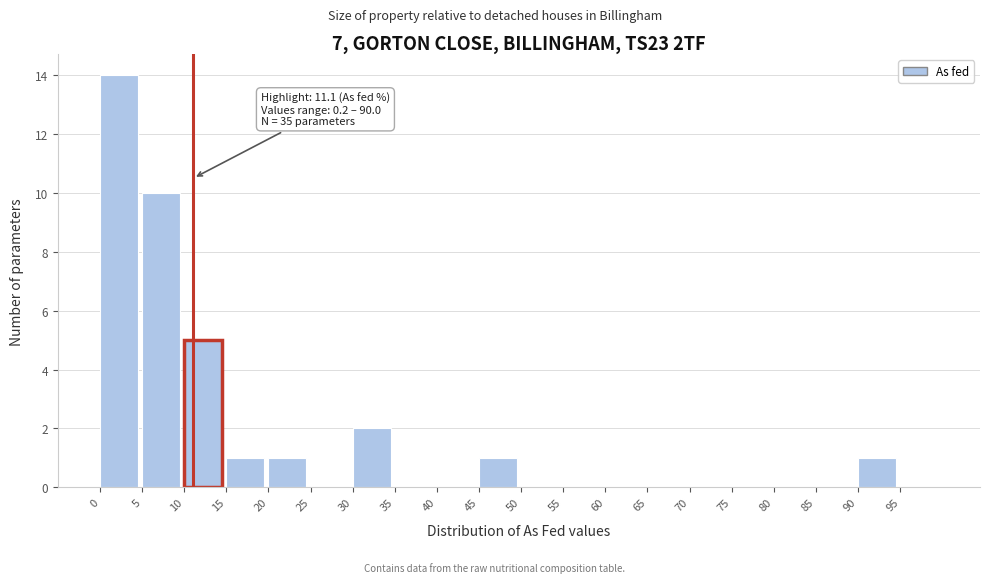

Over which range of the x-axis is the bar tallest?

0 to 5